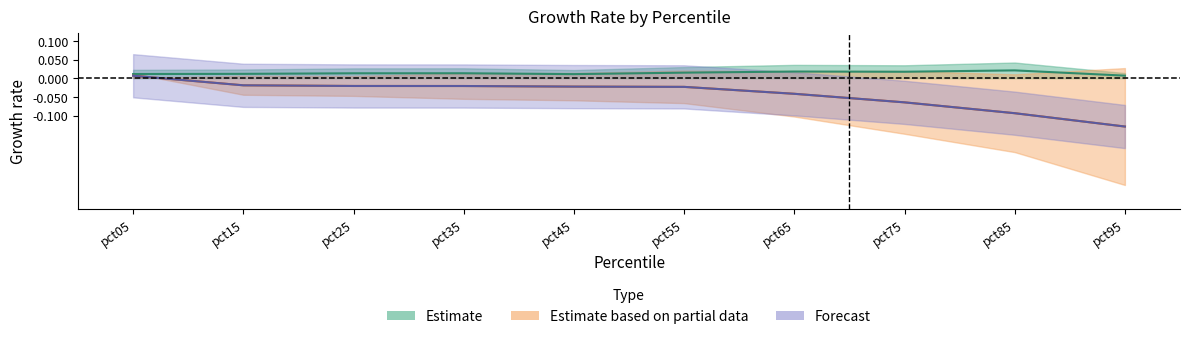

Which category has the lowest value in the Jan series?

pct95